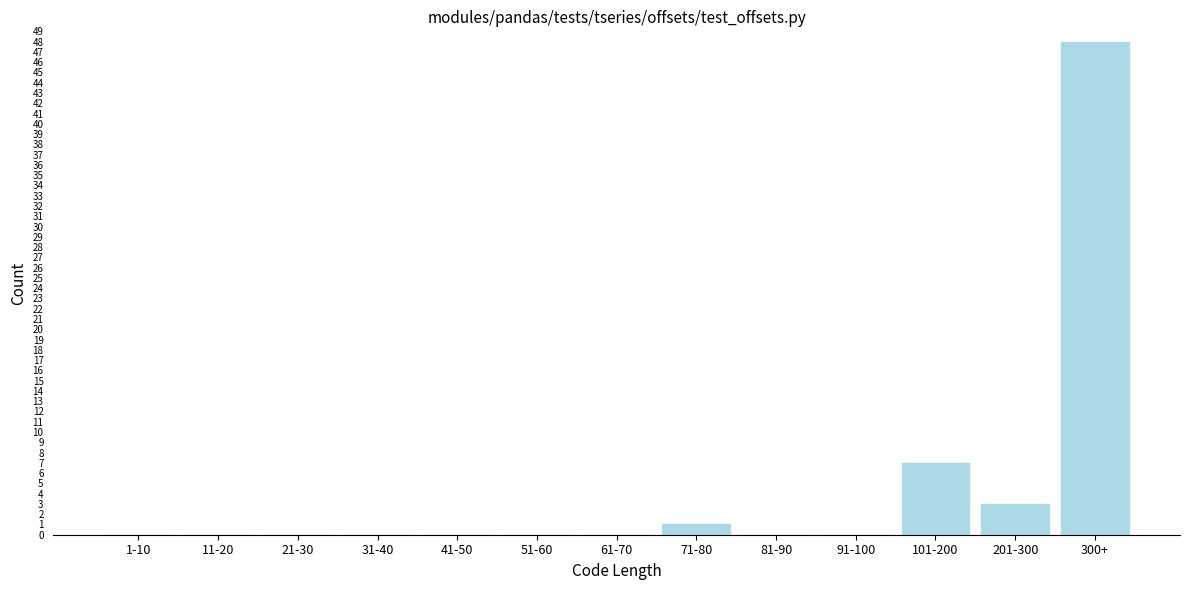

Reading right to left, what are all the values shown in this chart?

300+=48	201-300=3	101-200=7	91-100=0	81-90=0	71-80=1	61-70=0	51-60=0	41-50=0	31-40=0	21-30=0	11-20=0	1-10=0